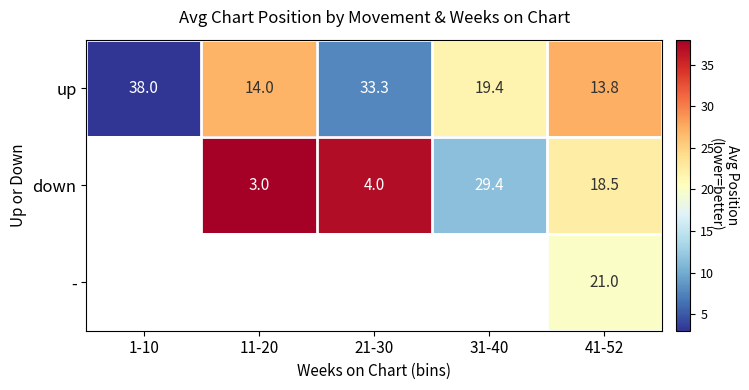

At how many categories does at least one series exceed 22?

3